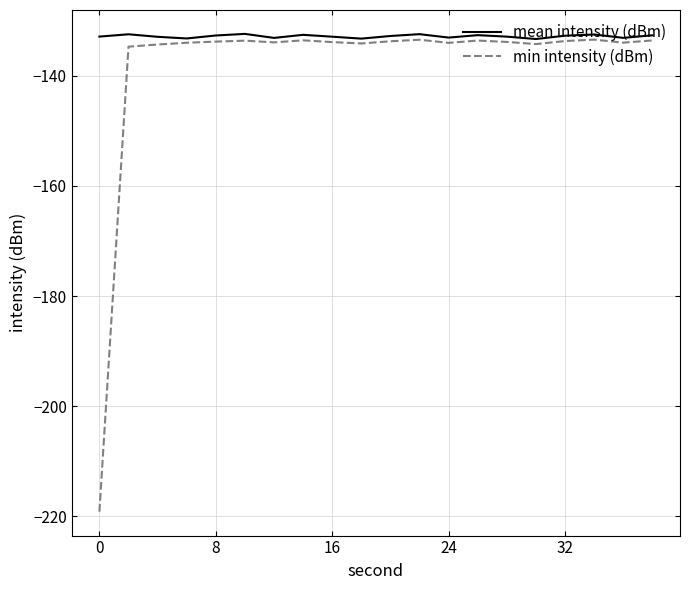

What is the average value of the mean intensity (dBm) series?

-132.8